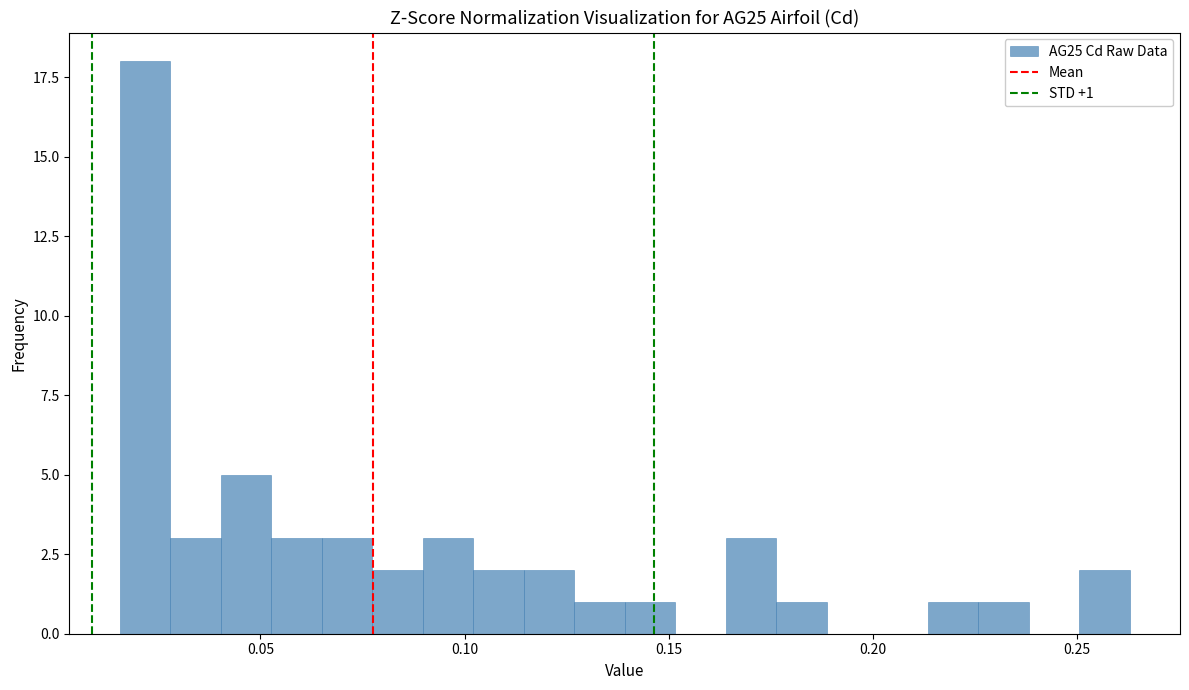

Read against the x-axis, roughly where is the centre of the tallest bar?

0.020